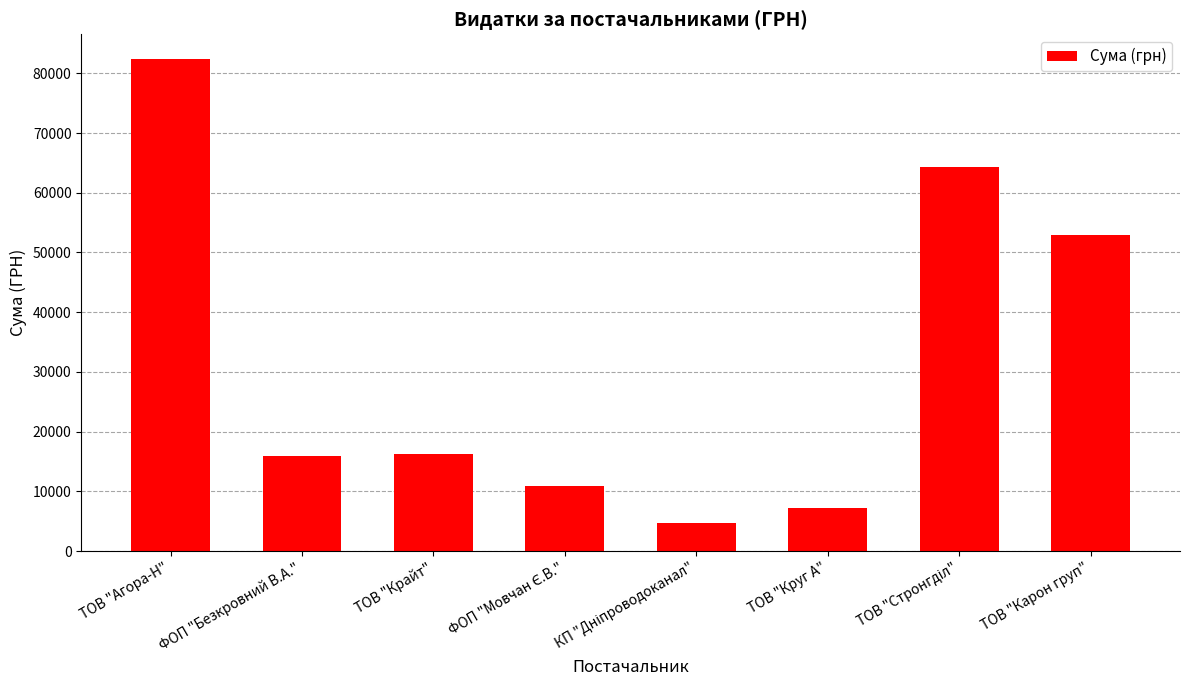

How many bars are there in total?

8